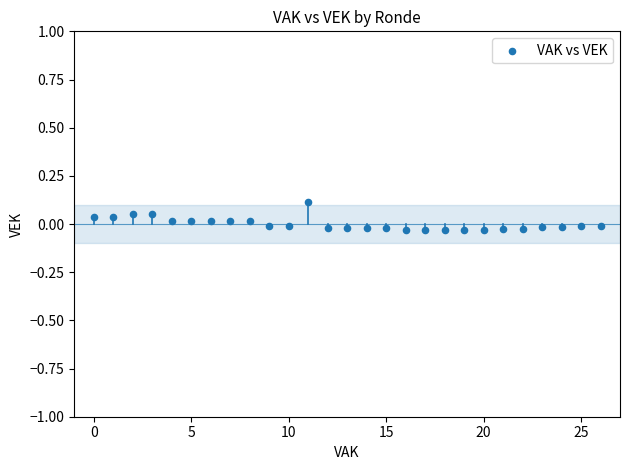

How many data points are displayed?

27